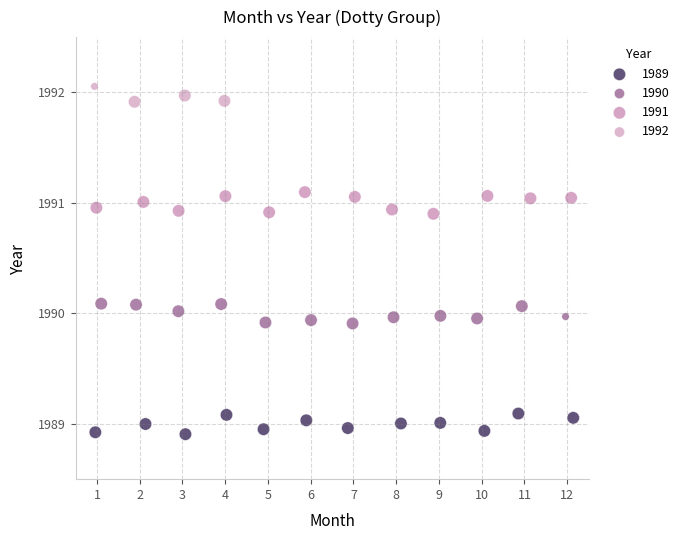

Which series reaches the minimum Y coordinate?

1989